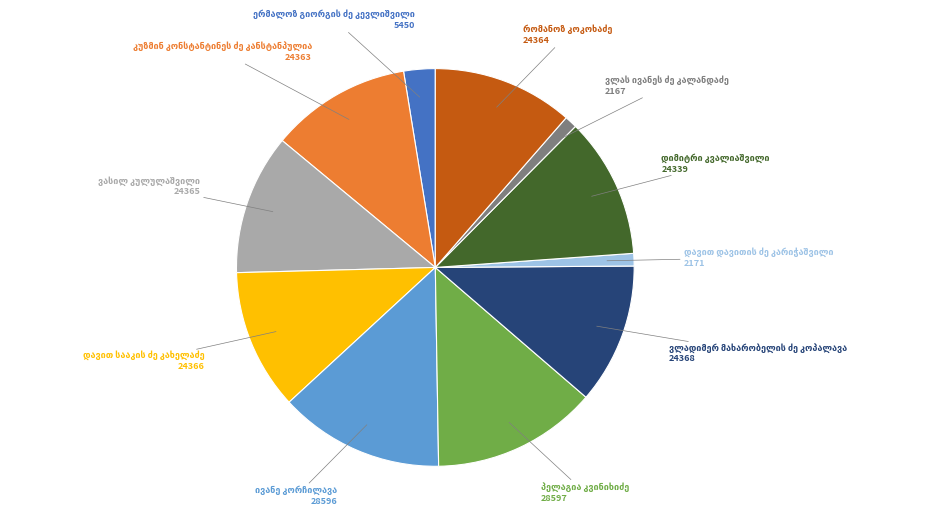

Is there any slice that represents more than half of the pie?

No